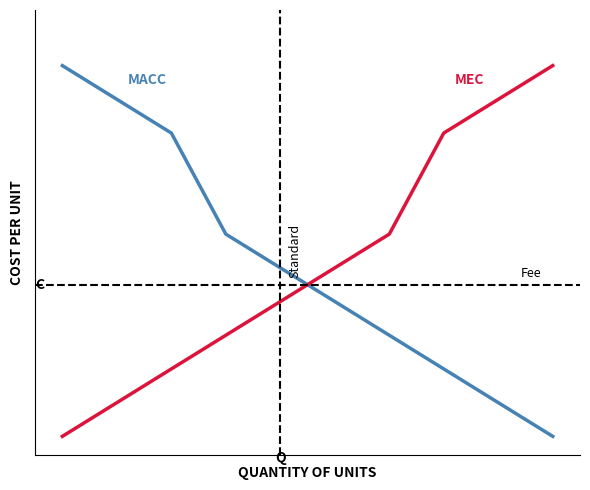

Is it true that MEC equals 0.2 at 1?

False